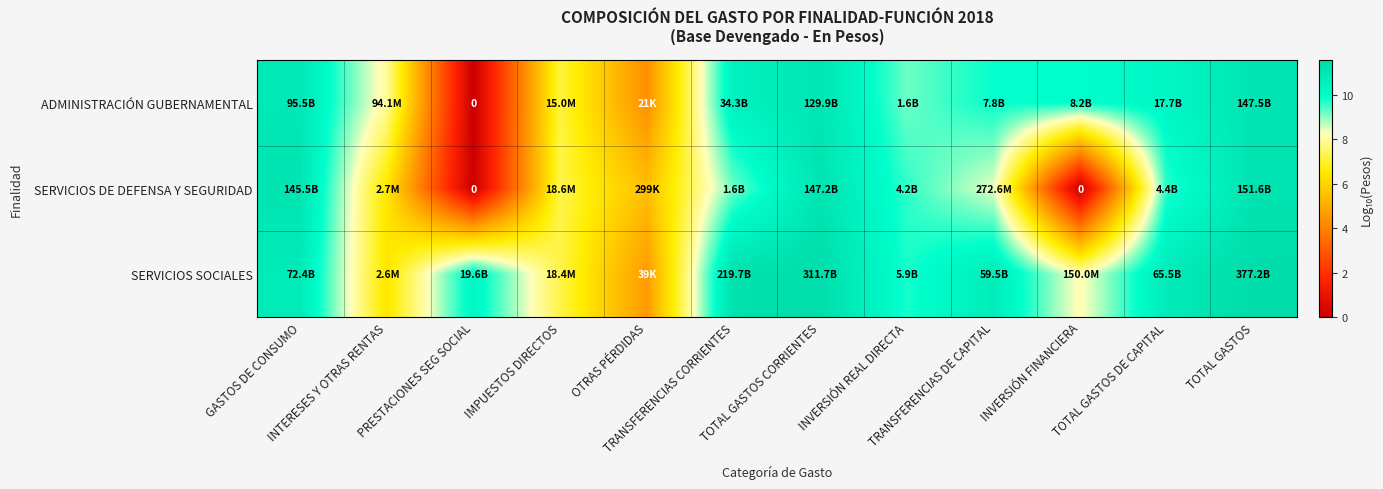

At OTRAS PÉRDIDAS, list the series in order from largest to smallest.

SERVICIOS DE DEFENSA Y SEGURIDAD, SERVICIOS SOCIALES, ADMINISTRACIÓN GUBERNAMENTAL